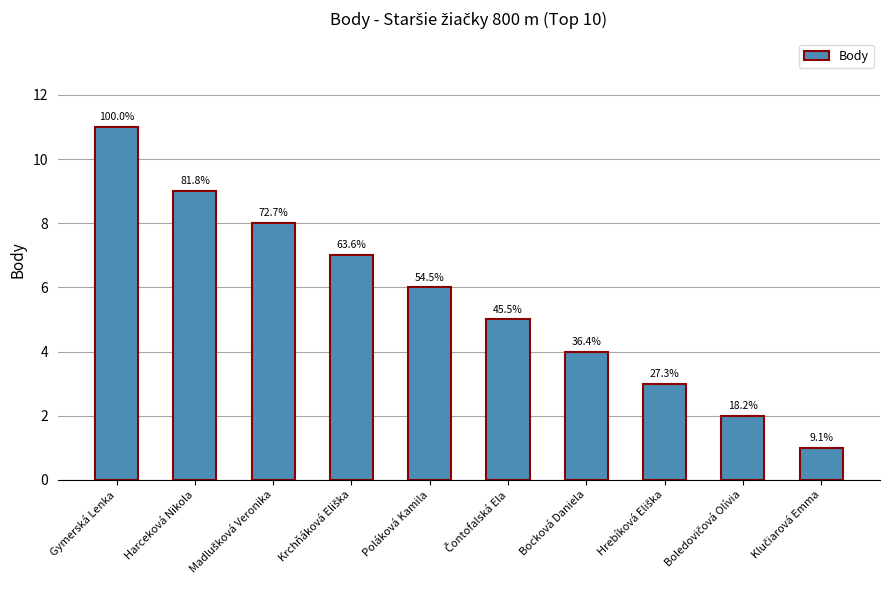

Are the bars horizontal?

No